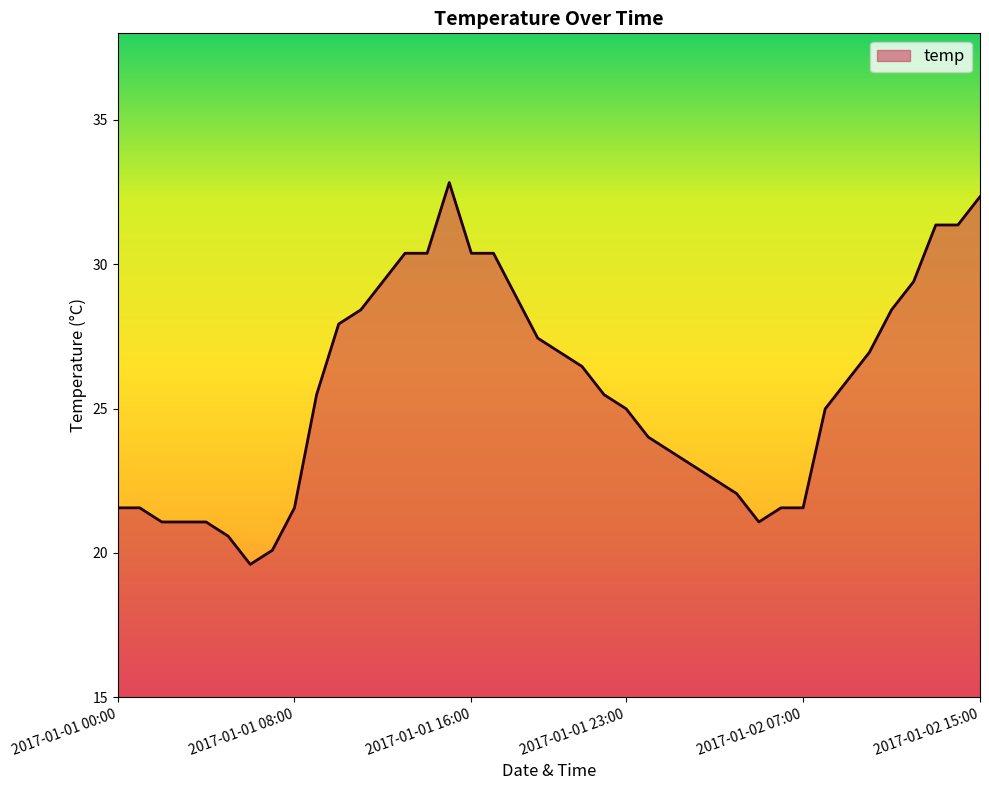

What is the greatest value displayed?

32.8